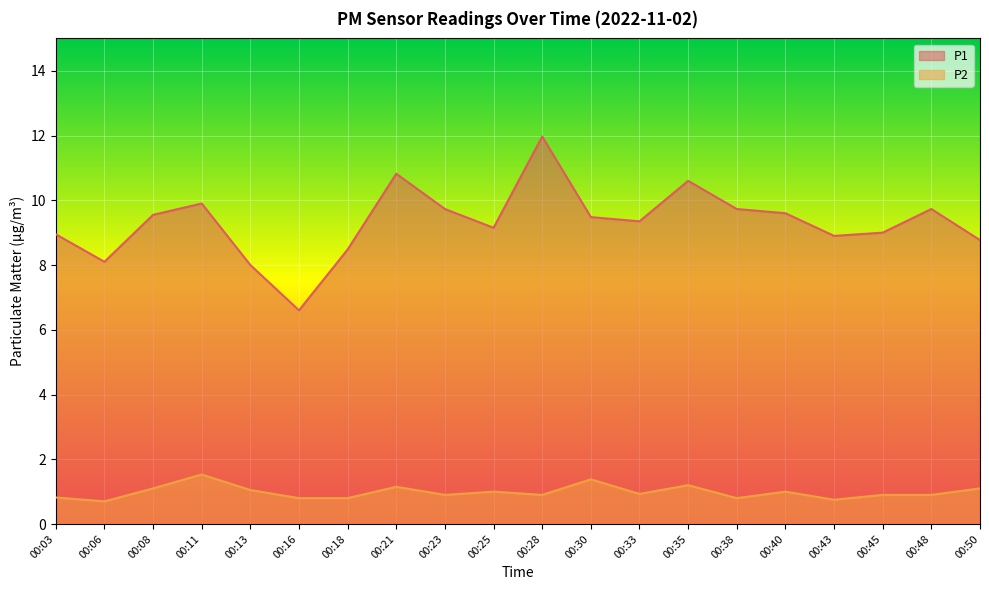

True or false: P2 and P1 intersect in this chart.

False